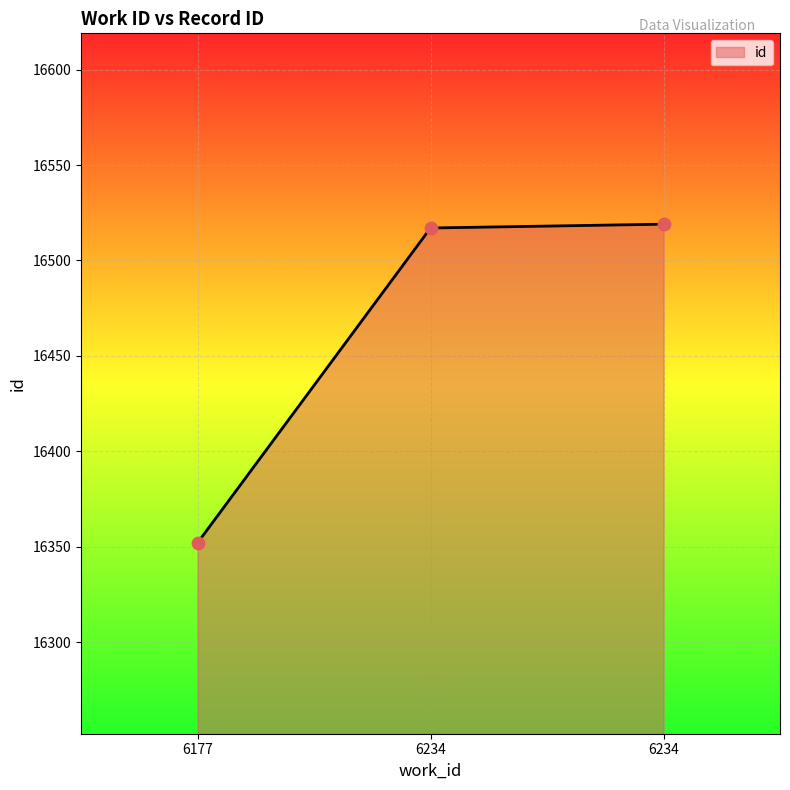

Which has a higher value, 6177 or 6234?

6234